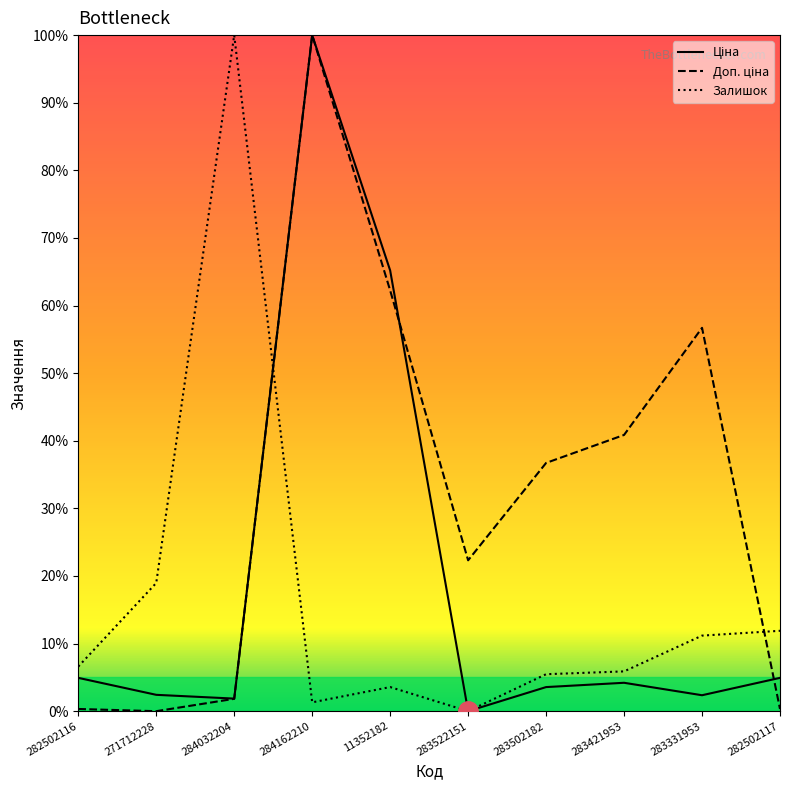

What is the sum of all Доп. ціна values?

321.3